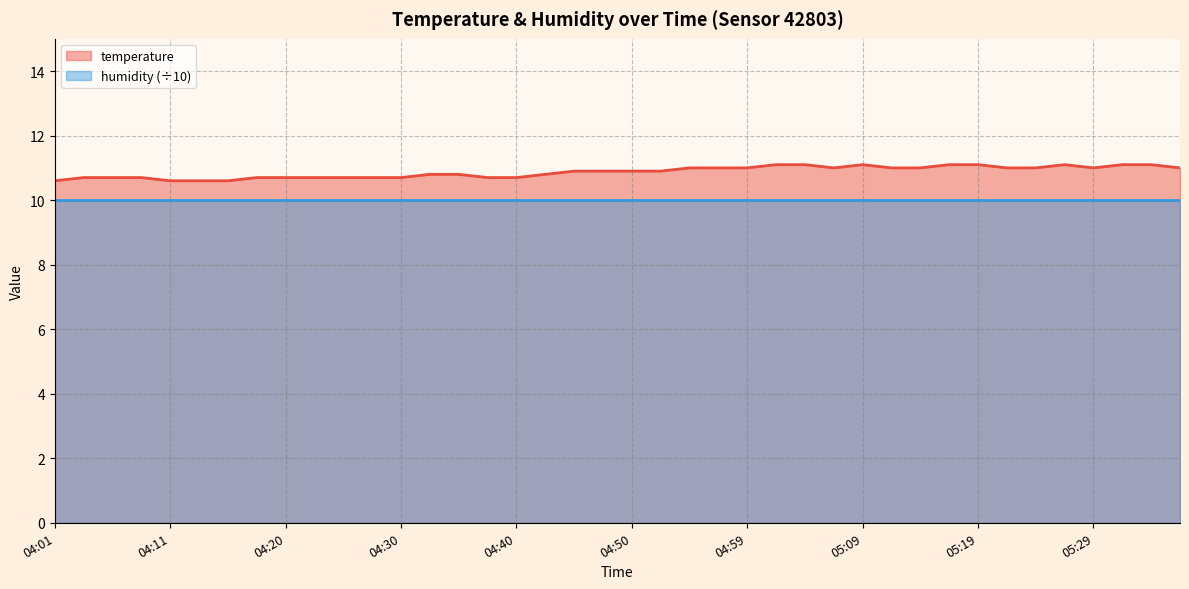

Does the chart have visible grid lines?

Yes